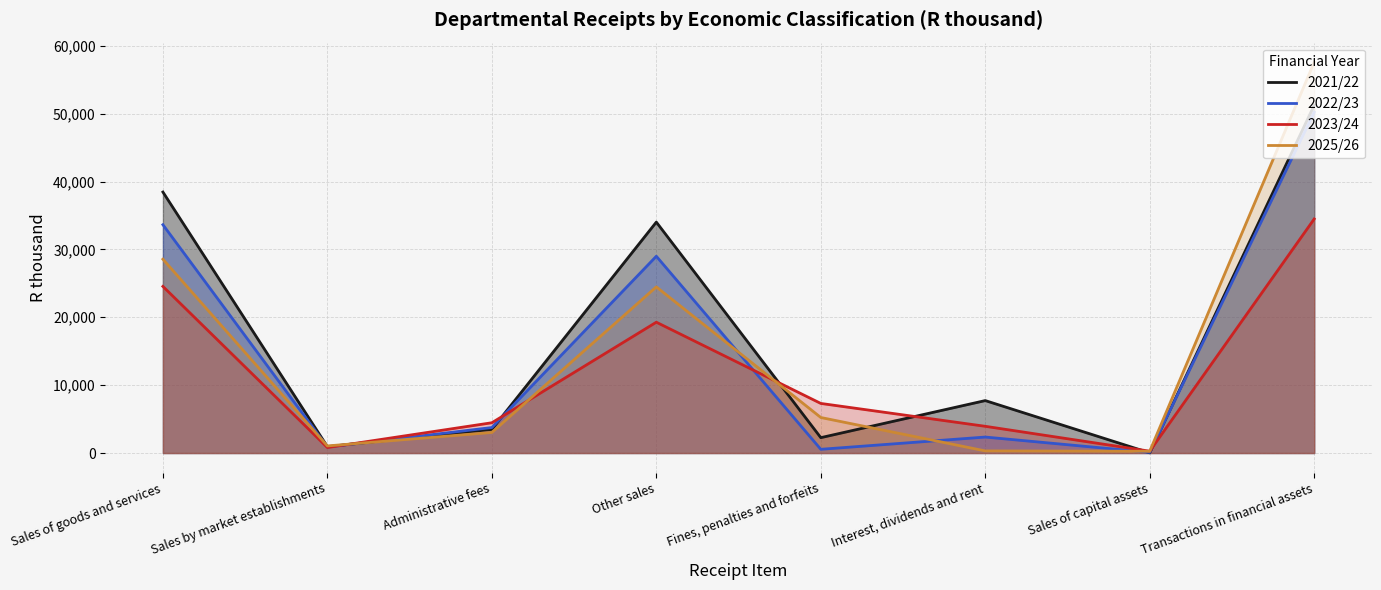

True or false: 2021/22 and 2022/23 intersect in this chart.

True